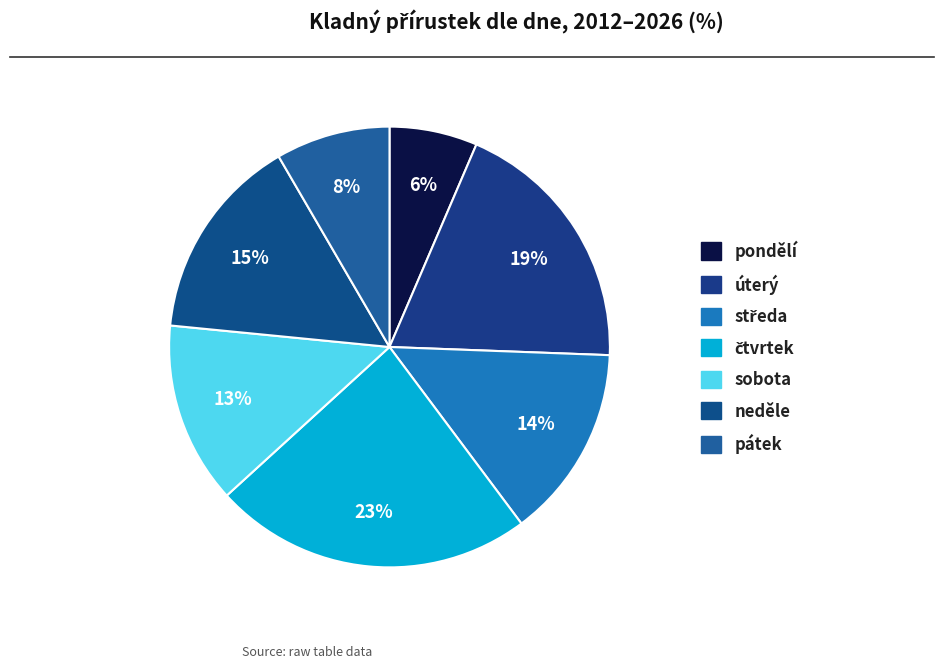

How many slices are in this pie chart?

7